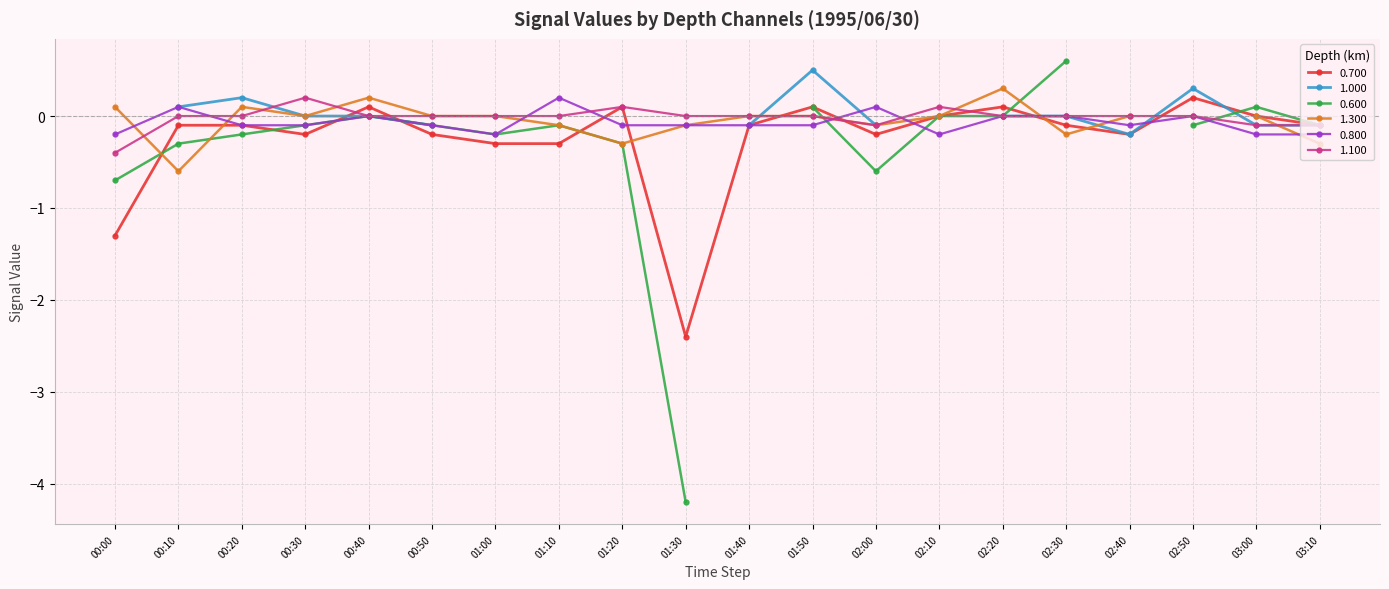

What value does the 0.700 series have at 02:40?

-0.2